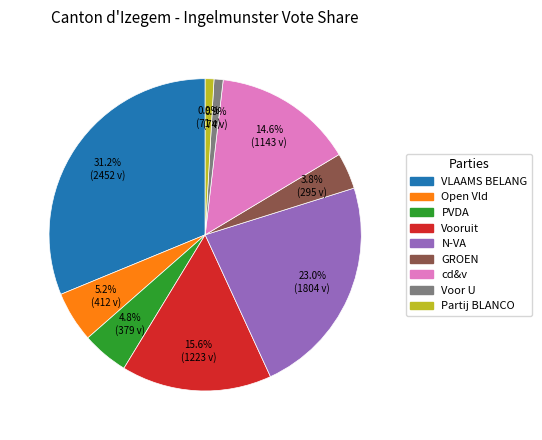

Which slice is the largest?

VLAAMS BELANG